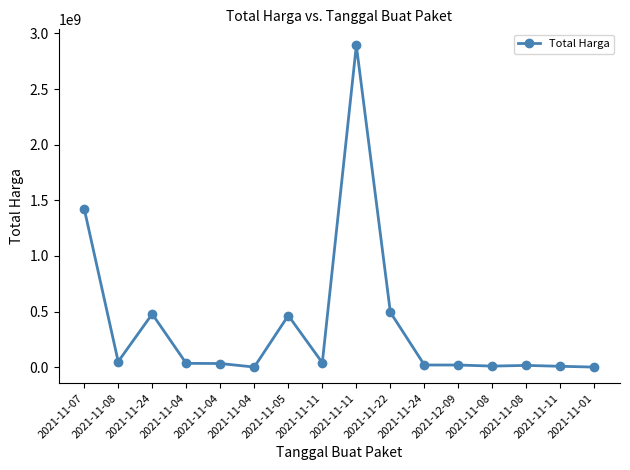

True or false: the data has more than 0 interior local peaks.

True